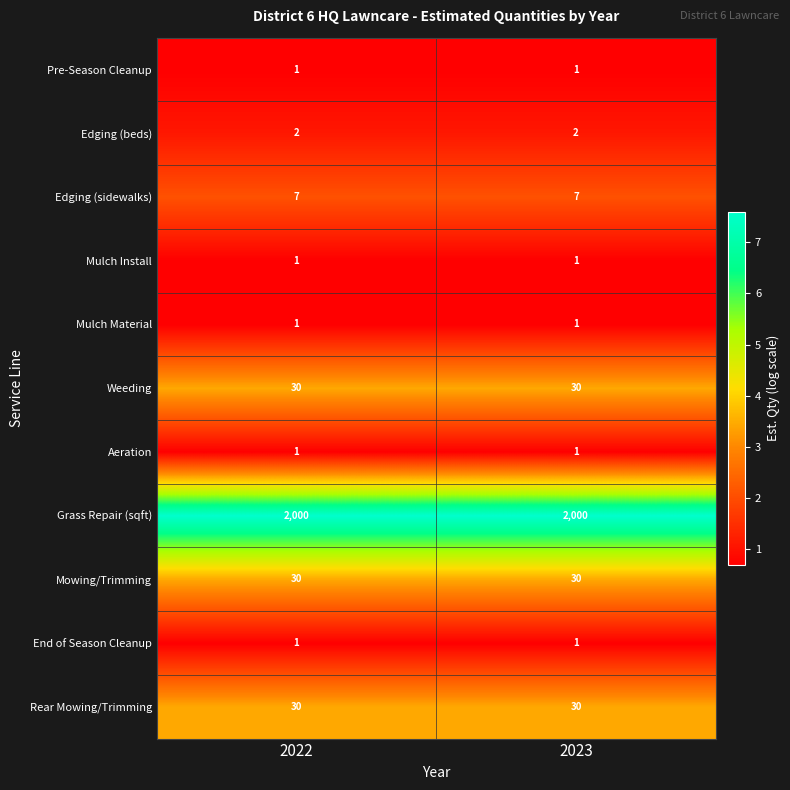

What is the greatest value displayed?

2000